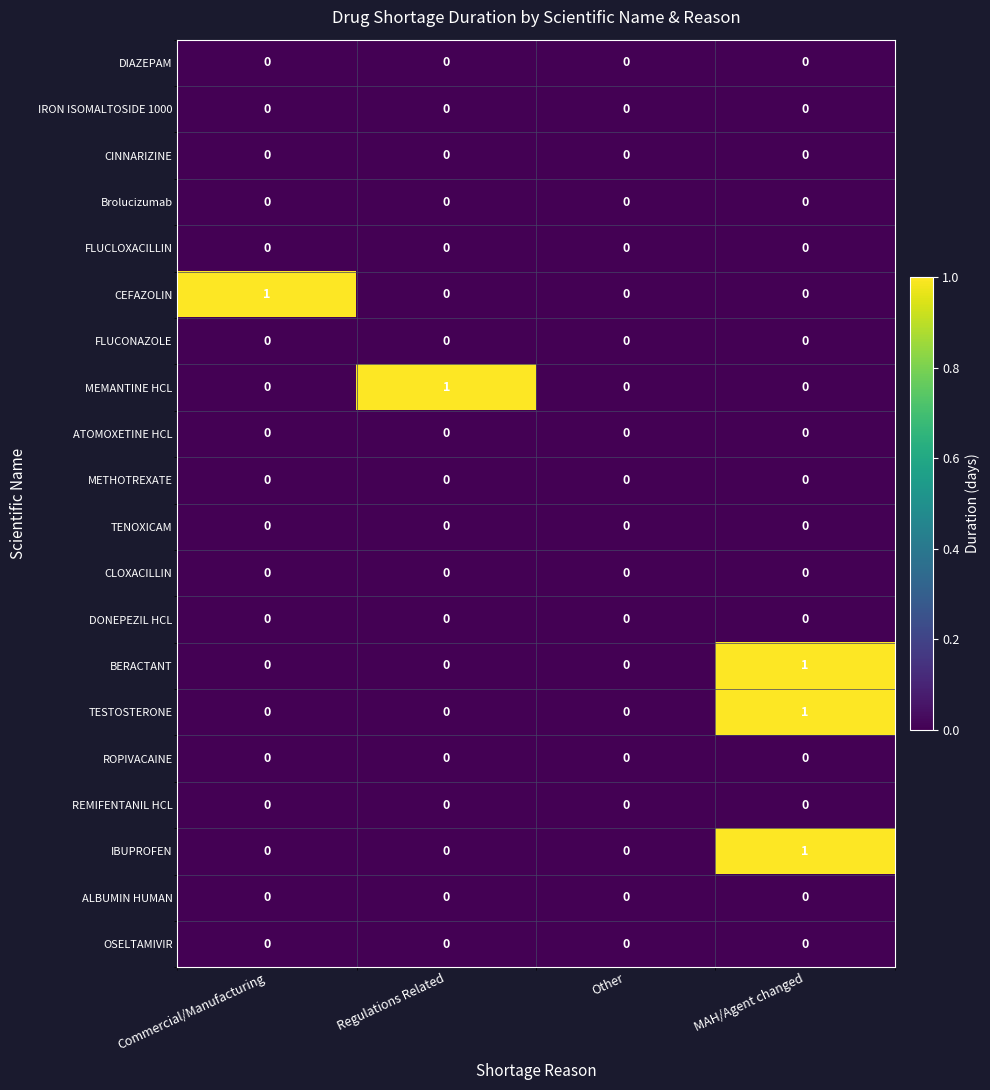

How many distinct data groups are displayed?

20